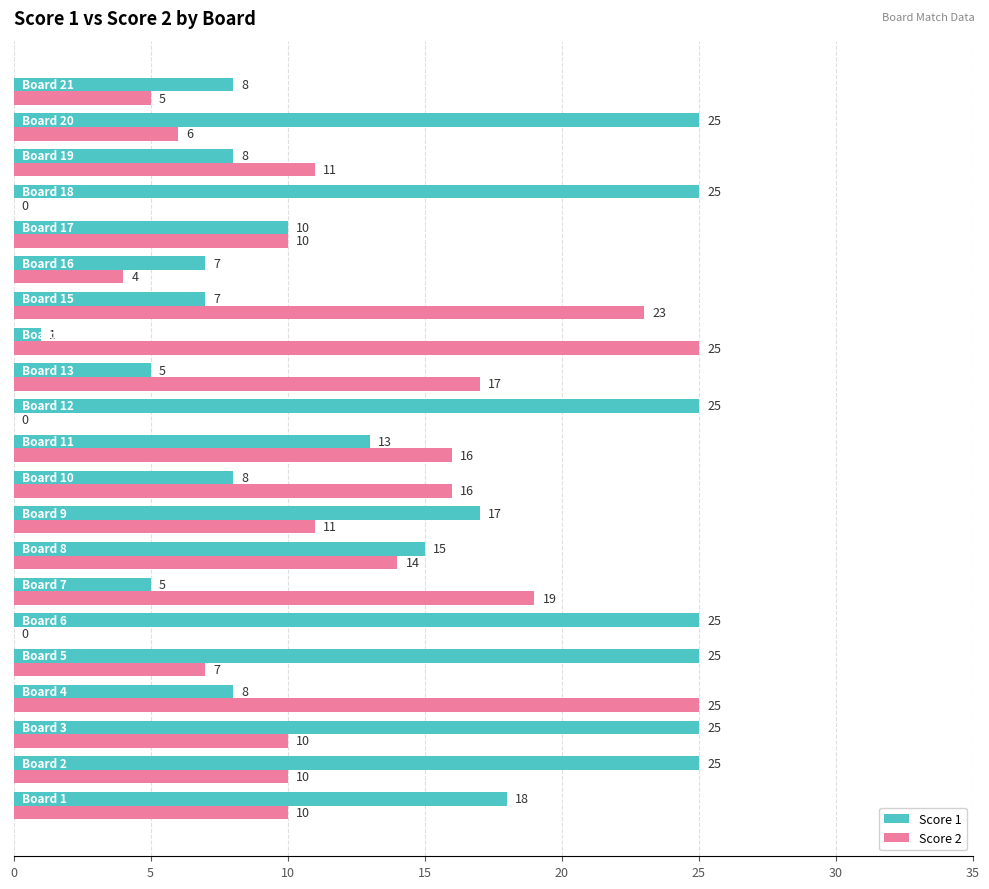

What is the sum of all Score 2 values?

239